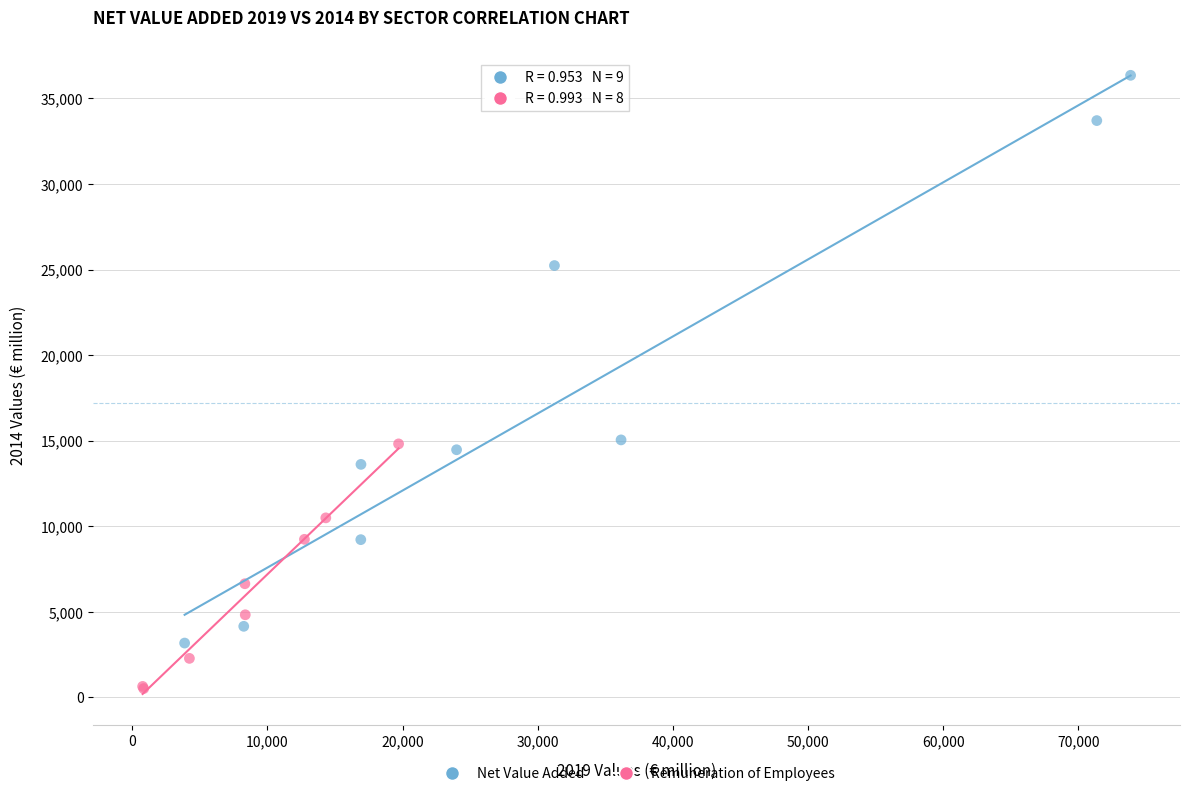

Which series has the widest spread of Y values?

Net Value Added